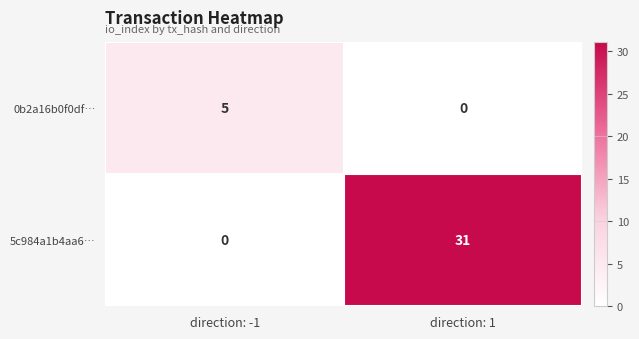

Reading right to left, transcribe all the data shown in this chart.

0b2a16b0f0df…: 0	5
5c984a1b4aa6…: 31	0